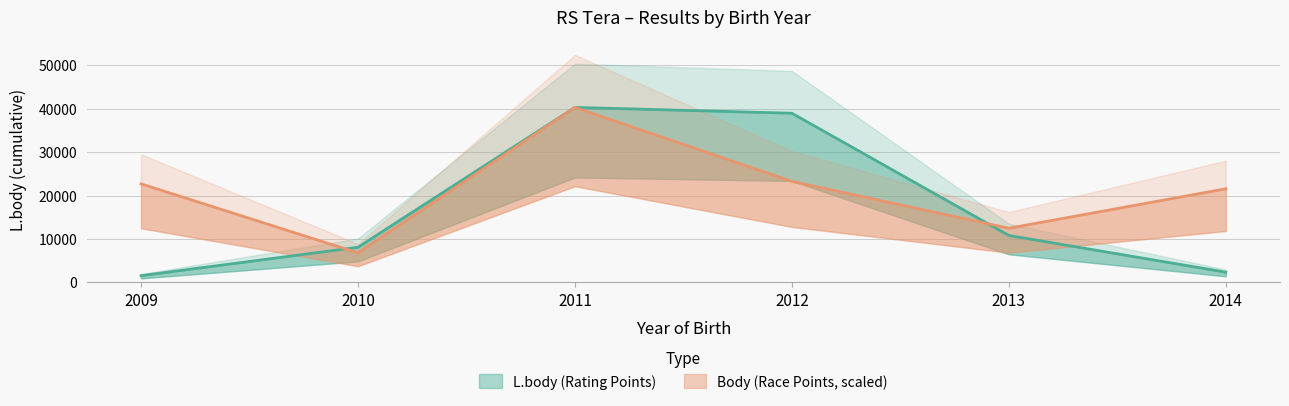

Between 2009 and 2012, which is larger?

2012